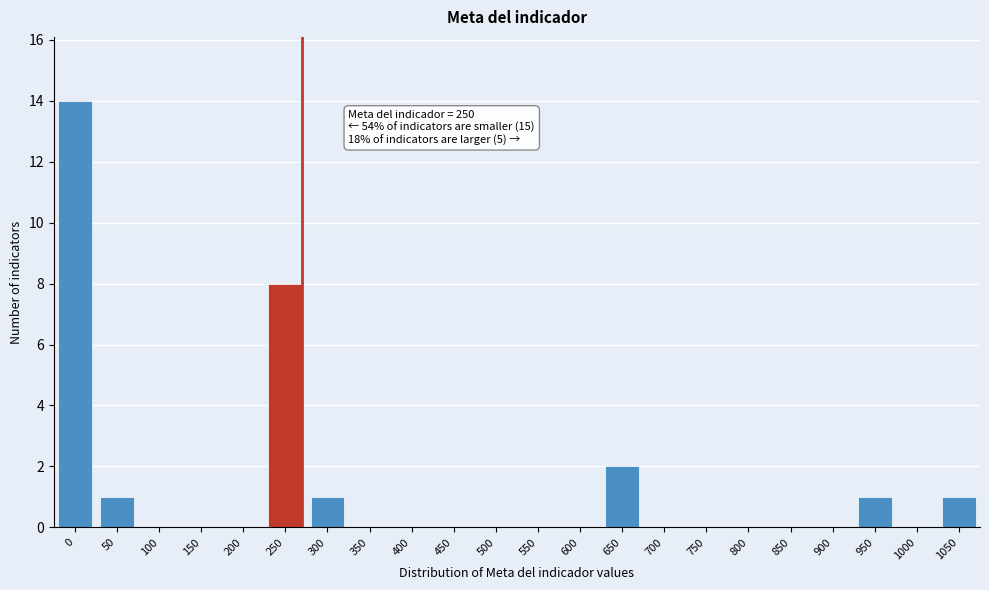

Reading left to right, transcribe all the data shown in this chart.

0=14	50=1	100=0	150=0	200=0	250=8	300=1	350=0	400=0	450=0	500=0	550=0	600=0	650=2	700=0	750=0	800=0	850=0	900=0	950=1	1000=0	1050=1